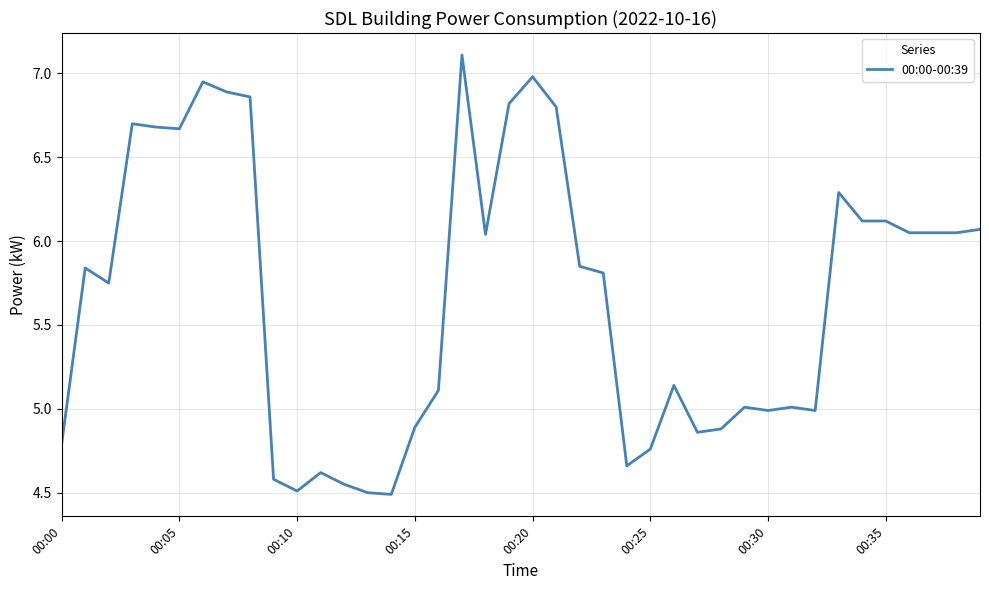

What is the difference between the maximum and minimum values?

2.6